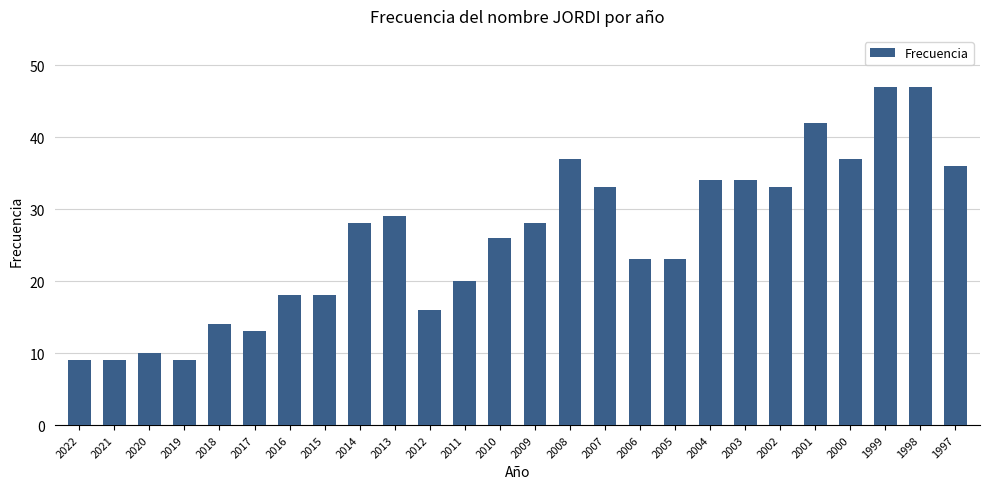

What is the sum of all values?

673